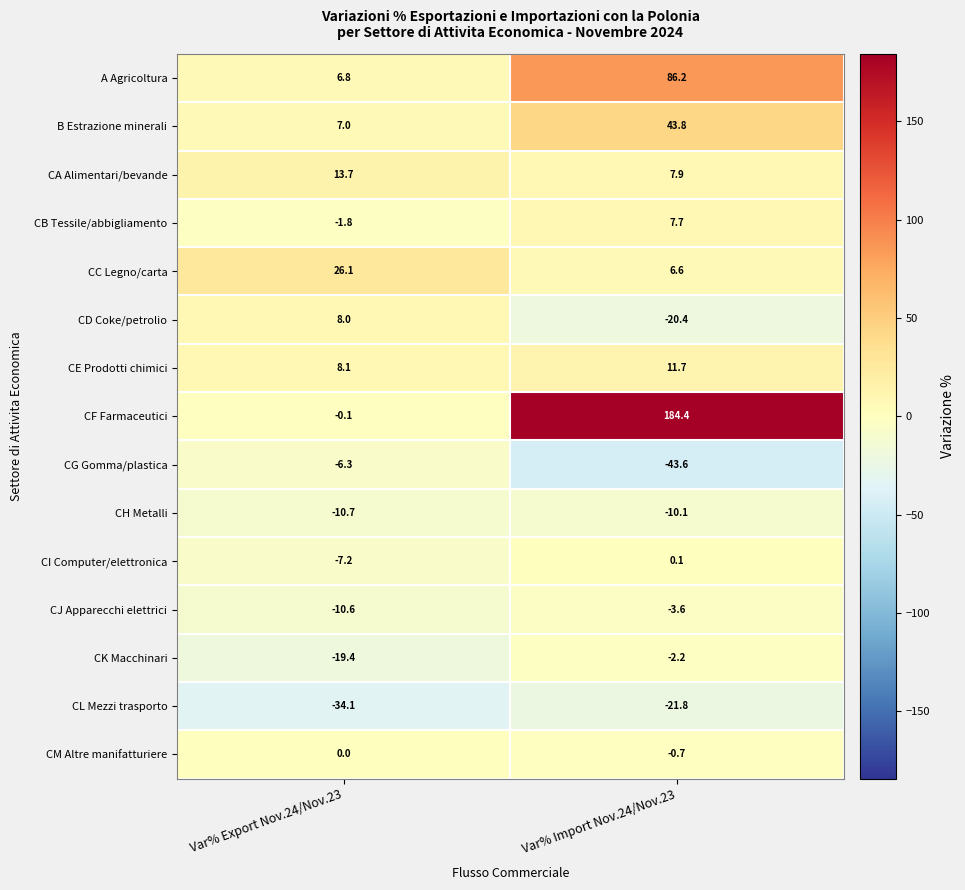

Which series changed the most between Var% Export Nov.24/Nov.23 and Var% Import Nov.24/Nov.23?

CF Farmaceutici